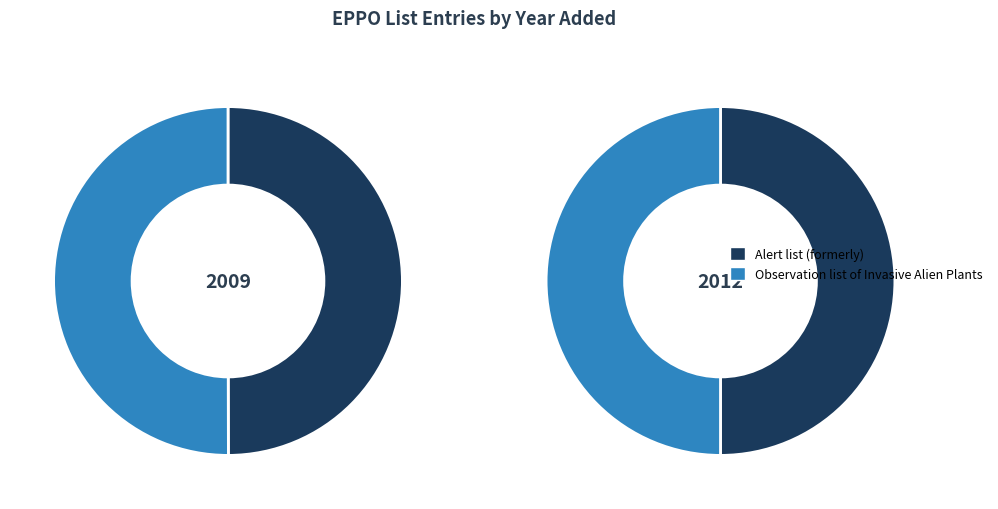

To the nearest percent, what is the average slice percentage?

50%